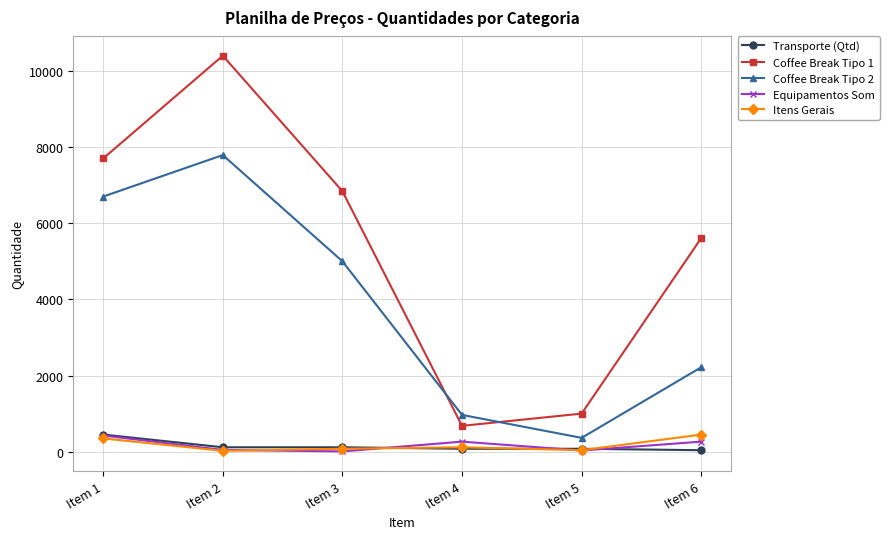

Rank the categories by Coffee Break Tipo 2 value from highest to lowest.

Item 2, Item 1, Item 3, Item 6, Item 4, Item 5